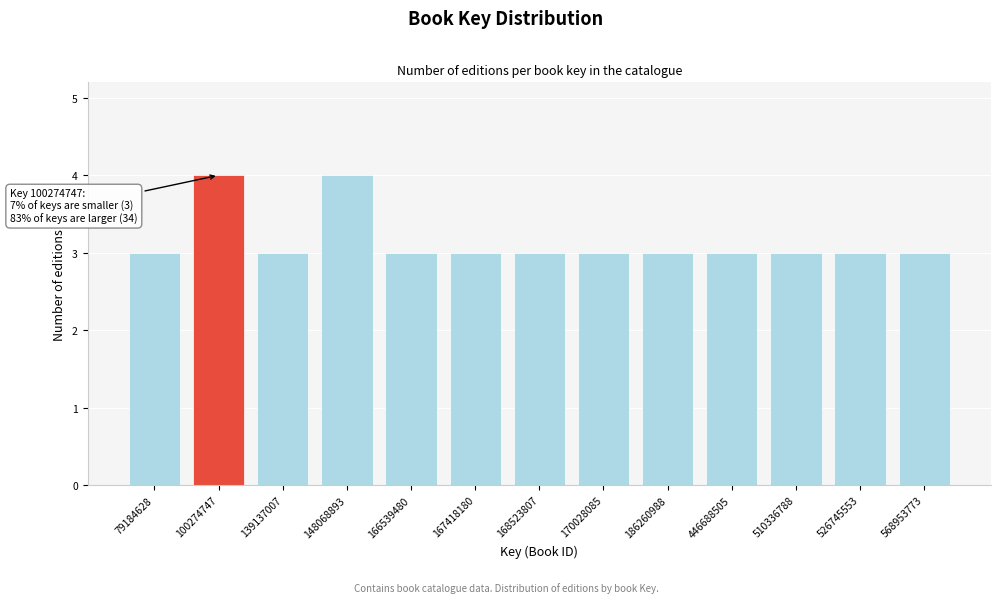

Reading left to right, transcribe all the data shown in this chart.

3	4	3	4	3	3	3	3	3	3	3	3	3